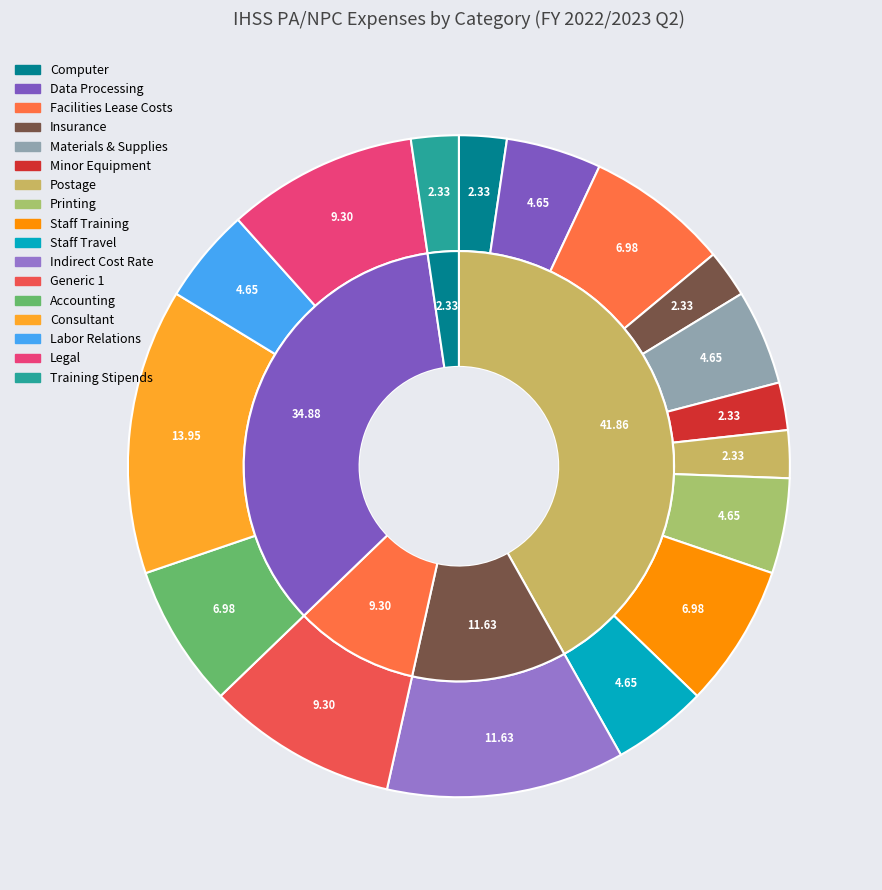

What percentage is NOT represented by Consultant?

86.0%